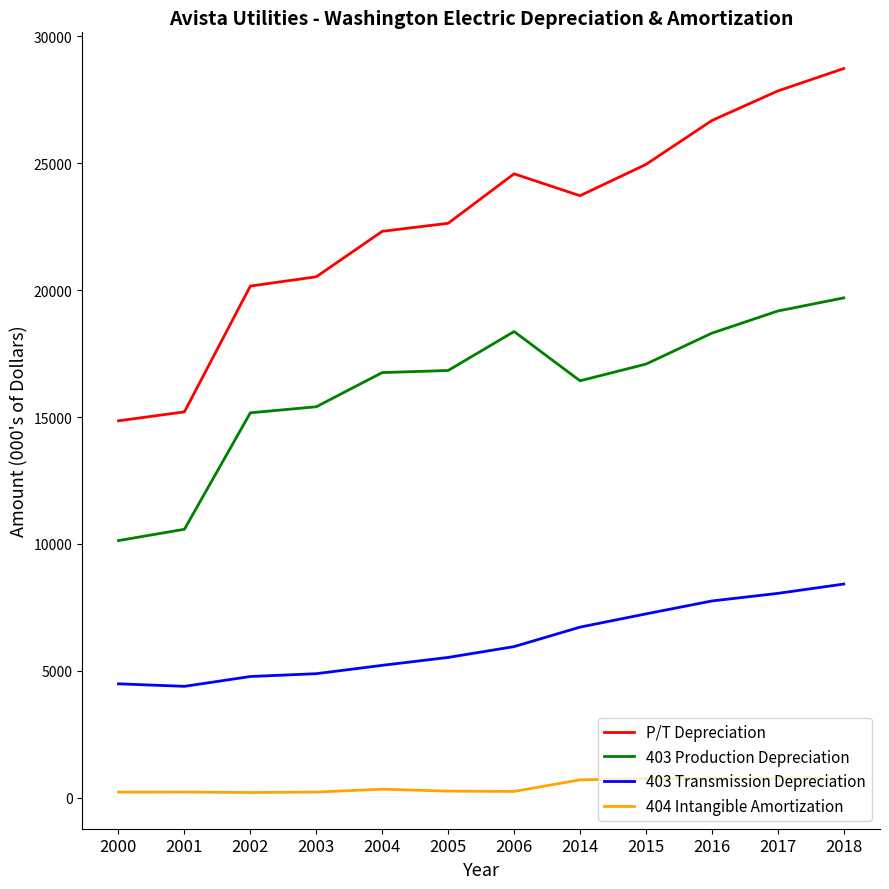

What are all the series names shown in the legend?

P/T Depreciation, 403 Production Depreciation, 403 Transmission Depreciation, 404 Intangible Amortization